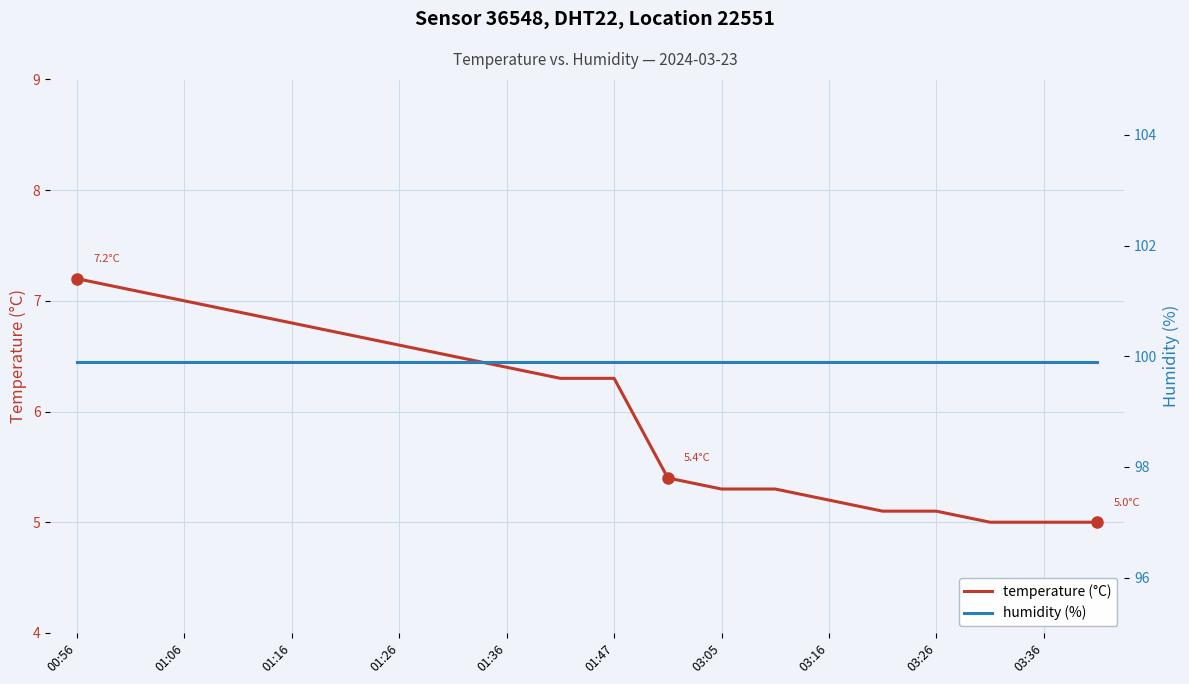

True or false: humidity (%) and temperature (°C) cross at least once.

False